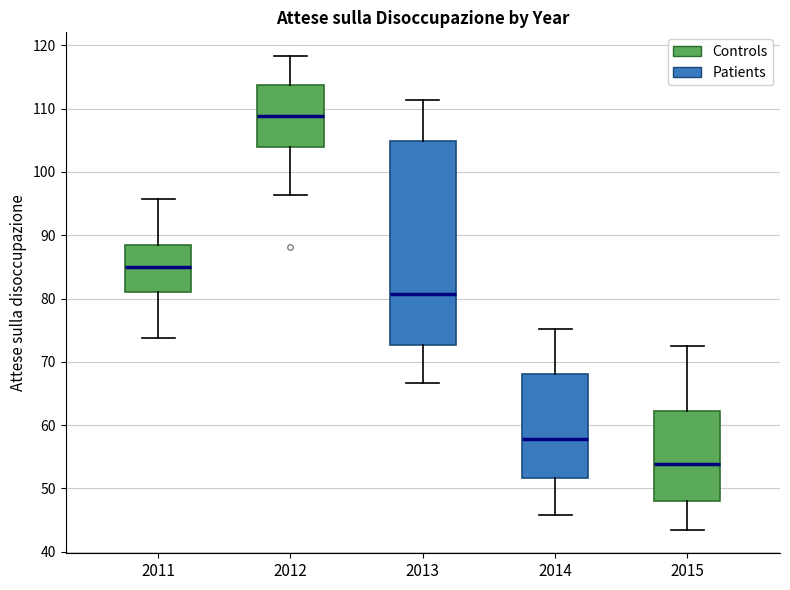

Reading left to right, transcribe this box plot: for each box, give where its median line is, the range the box spans, and where its two whiskers end, as read against the y-axis. The values are not printed on the chart, so give them approximately, as read against the axis.

2011: median 85, box 81 to 88, whiskers 74 to 96
2012: median 109, box 104 to 114, whiskers 96 to 118
2013: median 81, box 73 to 105, whiskers 67 to 111
2014: median 58, box 52 to 68, whiskers 46 to 75
2015: median 54, box 48 to 62, whiskers 44 to 73